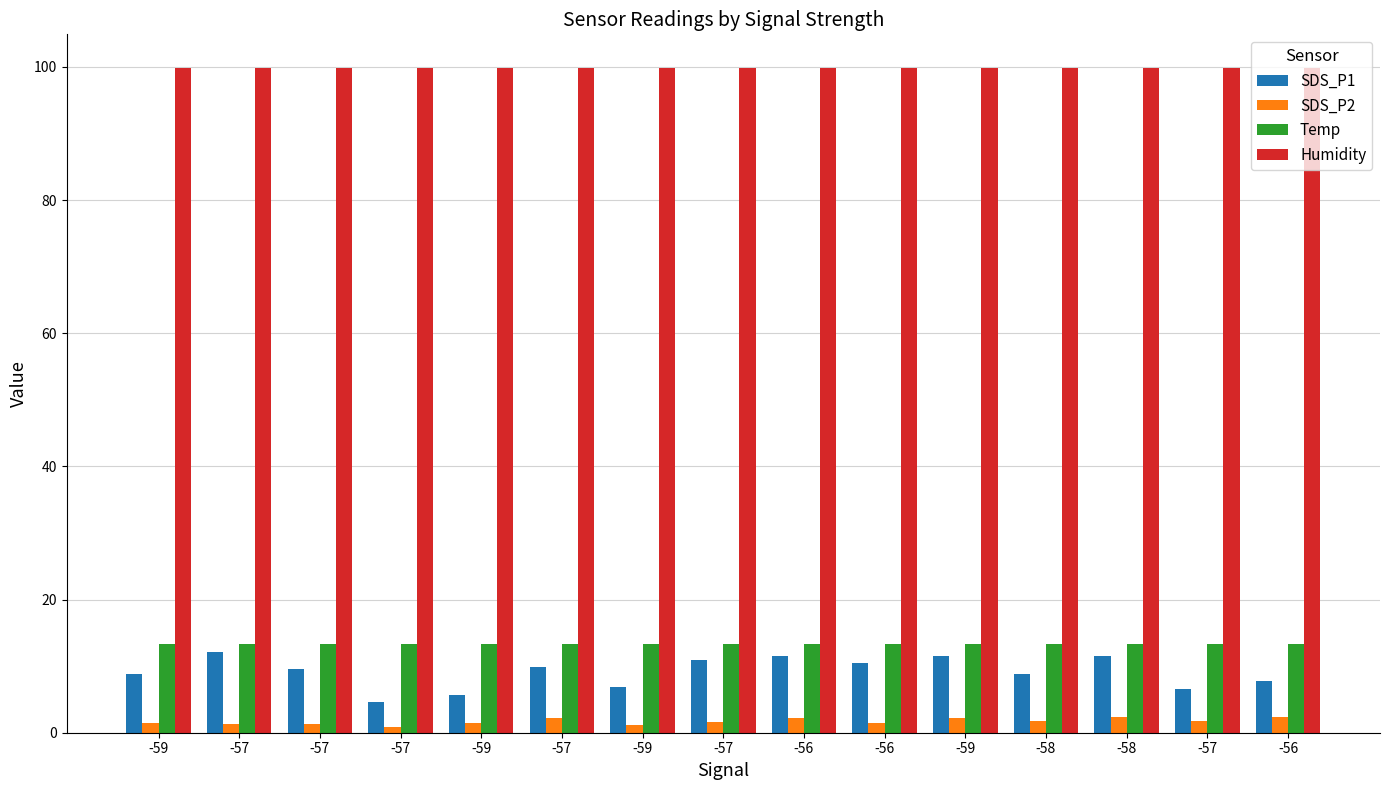

Does the chart contain stacked bars?

No